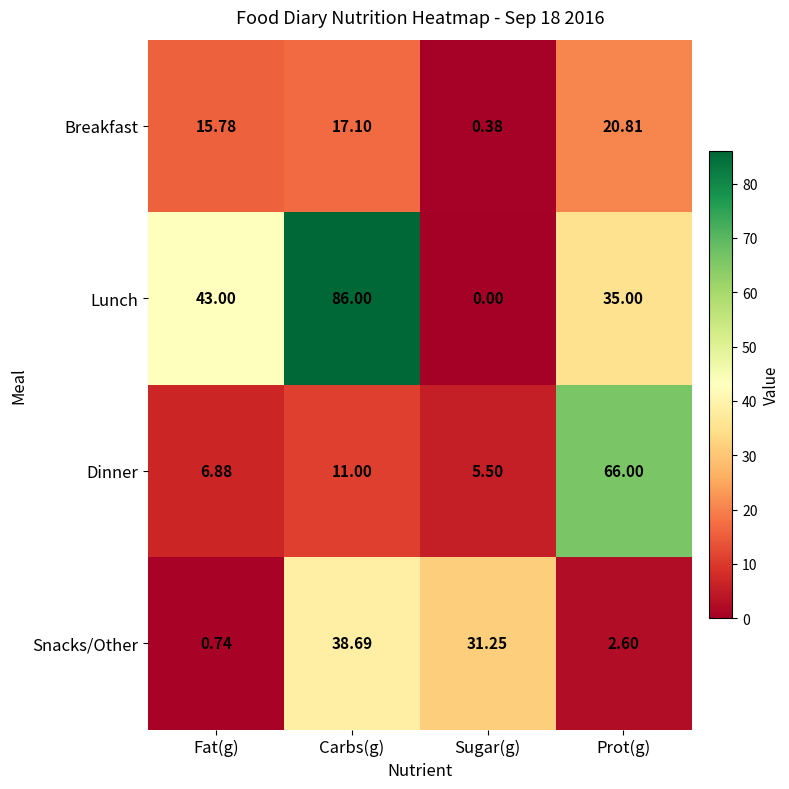

Is the value of Dinner at Prot(g) greater than the value of Snacks/Other at Carbs(g)?

Yes